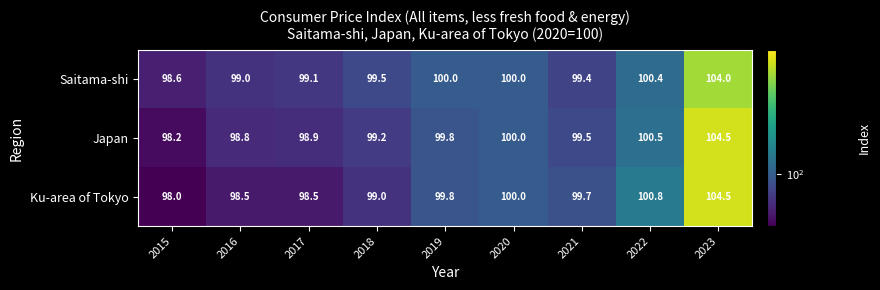

Which series has the largest range (max minus min)?

Ku-area of Tokyo